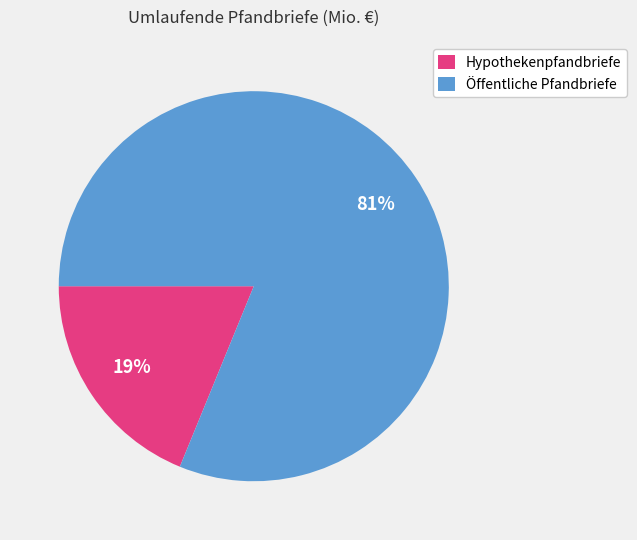

Does Öffentliche Pfandbriefe account for over 50% of the chart?

Yes